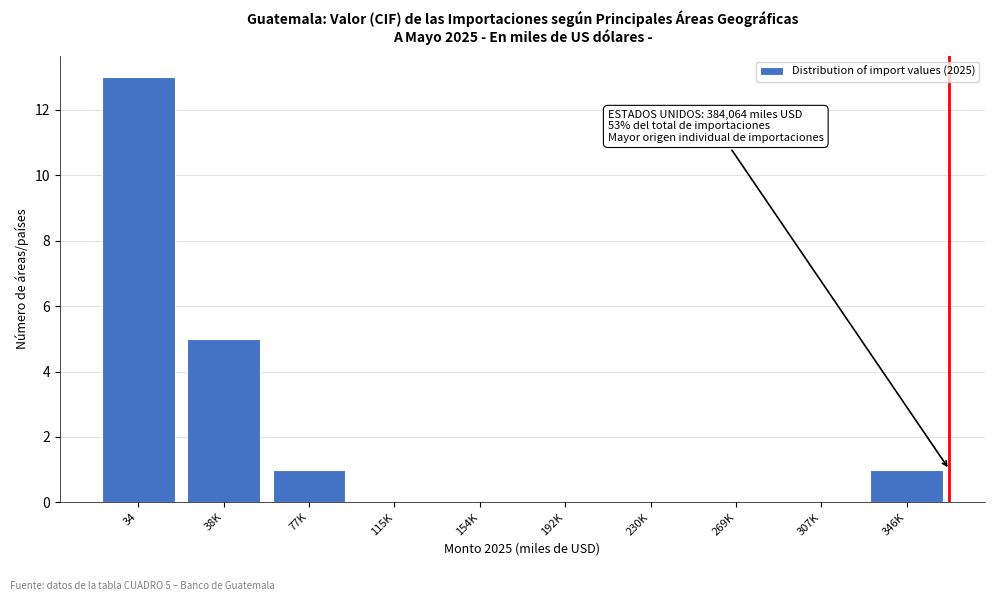

Reading left to right, extract all data points from this chart.

34=13	38K=5	77K=1	115K=0	154K=0	192K=0	230K=0	269K=0	307K=0	346K=1